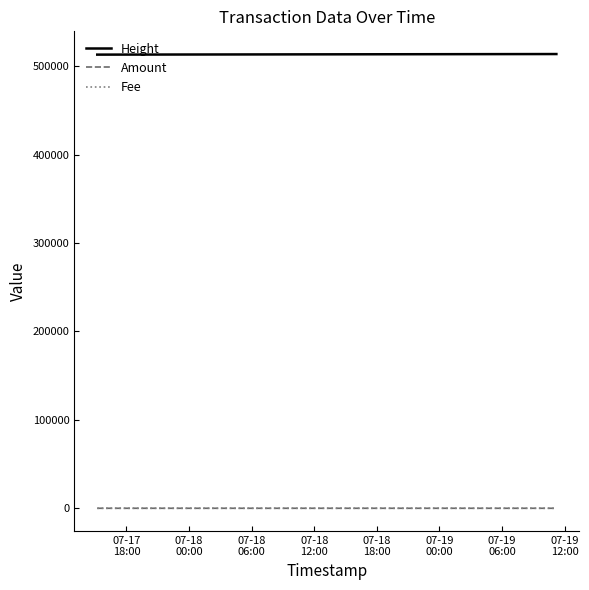

How many series are shown in this chart?

3